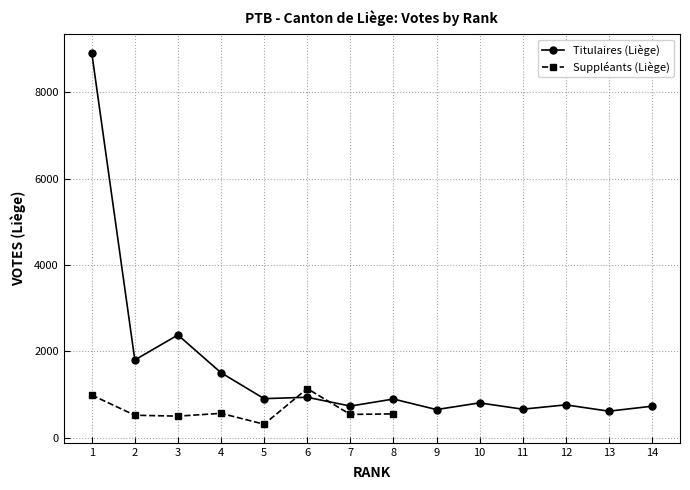

What is the difference between the maximum and minimum values?

8300